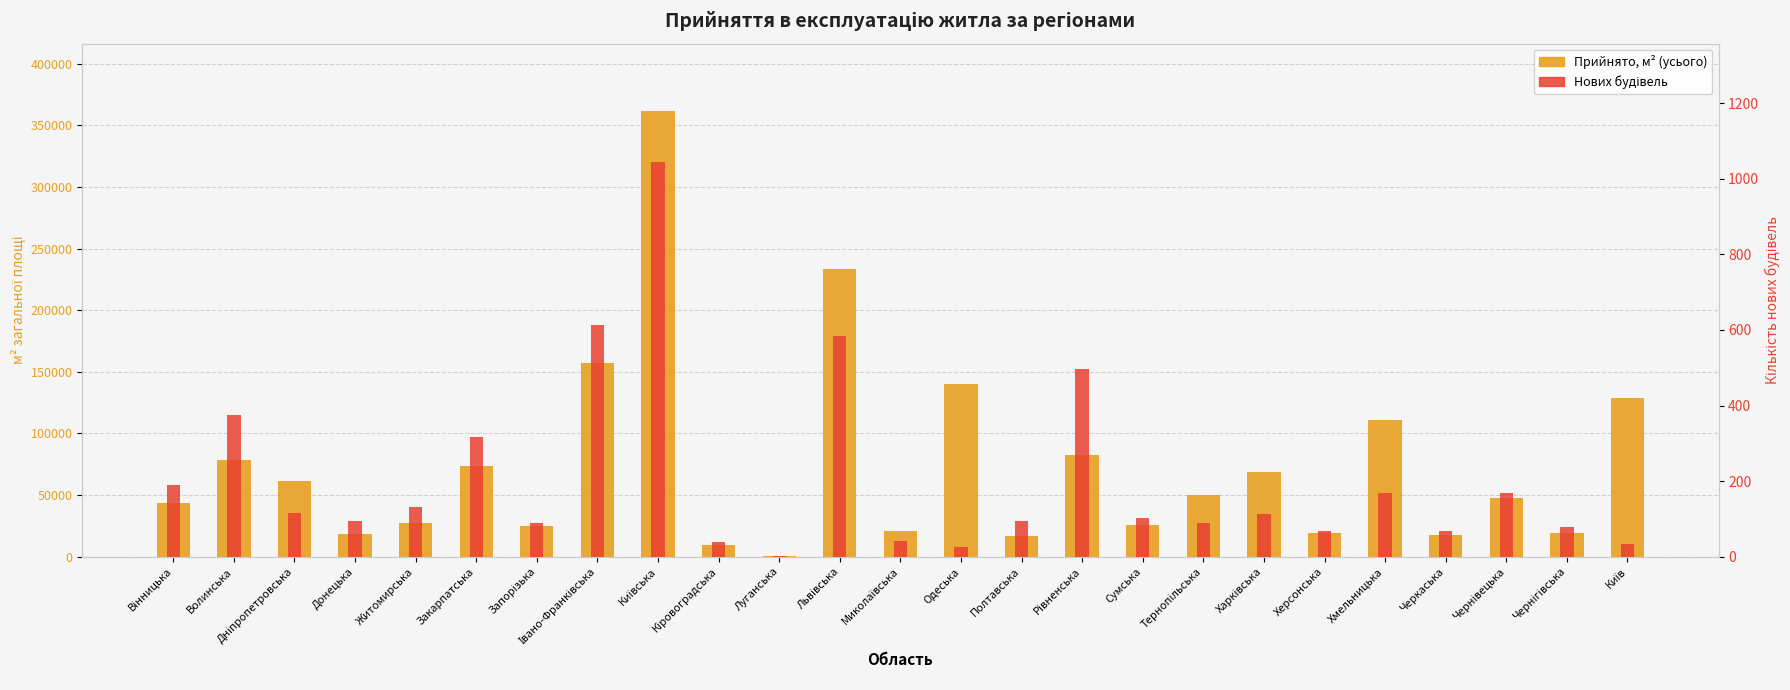

What is the difference between the maximum and minimum values in the Нових будівель series?

1043